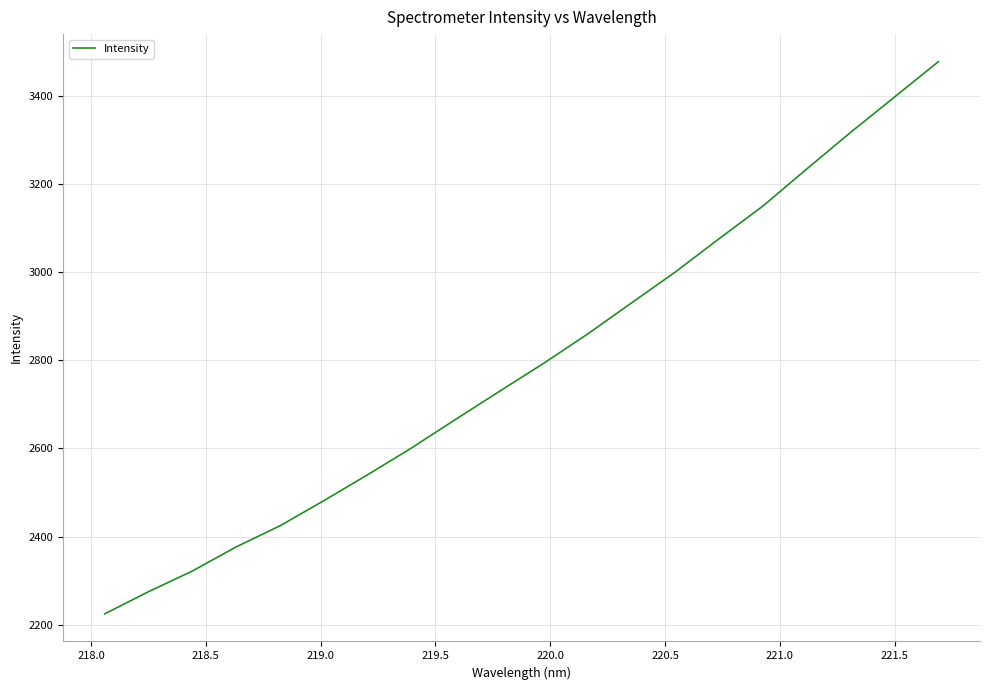

True or false: there are more than 0 points higher than both neighbors.

False